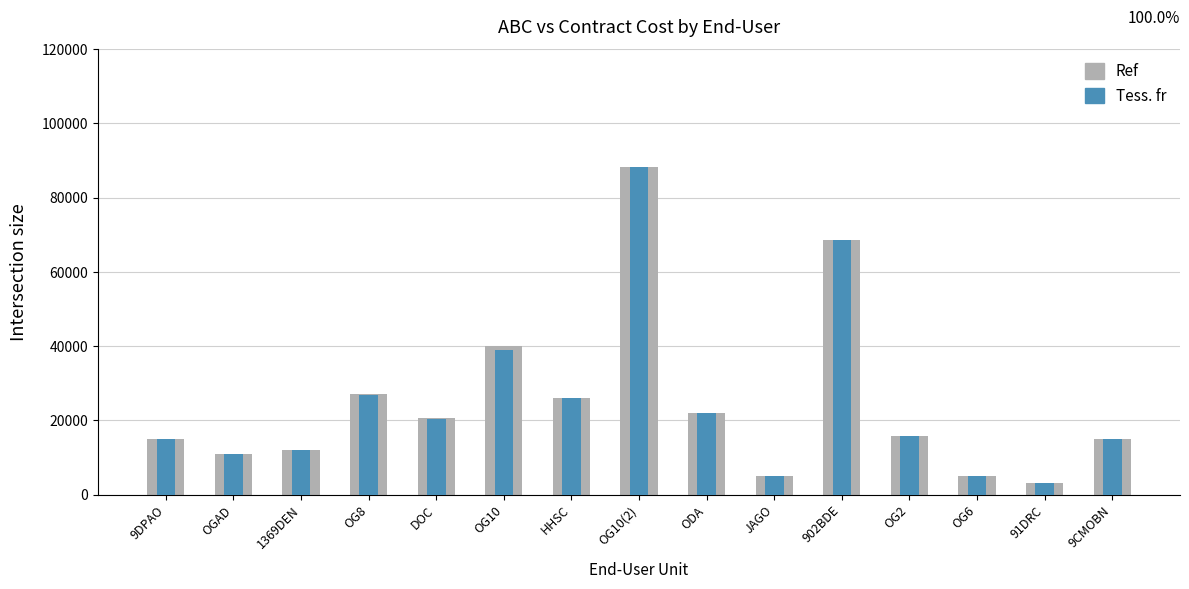

Is it true that Contract Cost (Total) equals 14602.7 at 902BDE?

False